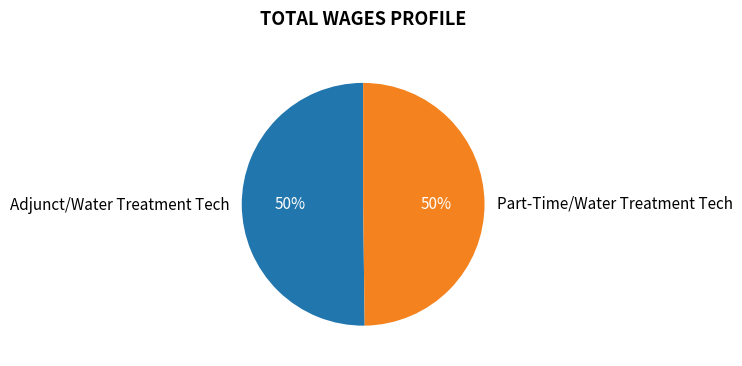

Is the sum of Adjunct/Water Treatment Tech and Part-Time/Water Treatment Tech greater than half?

Yes